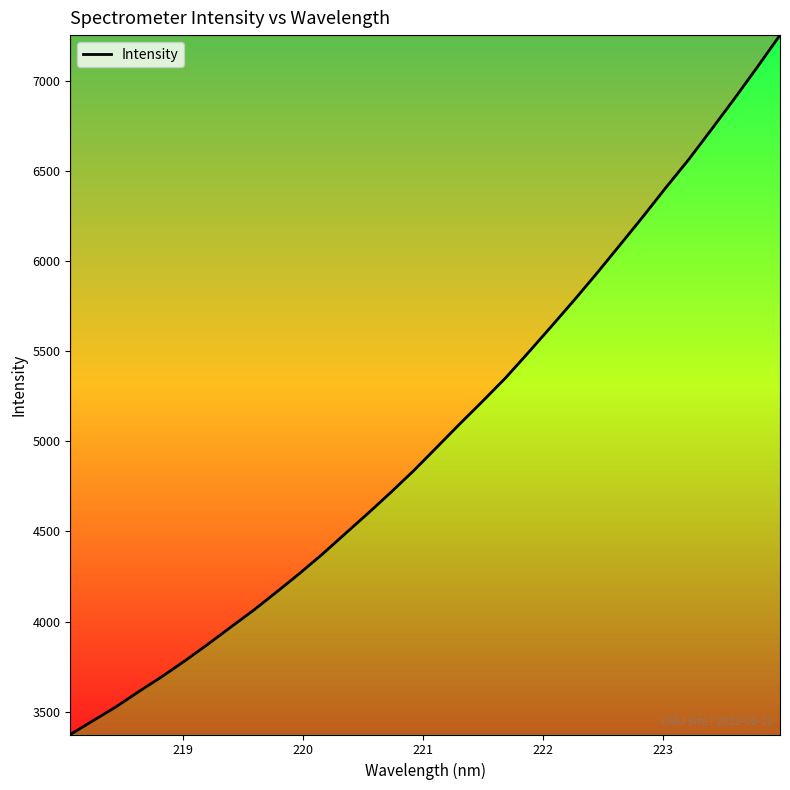

What is the smallest value displayed?

3373.4